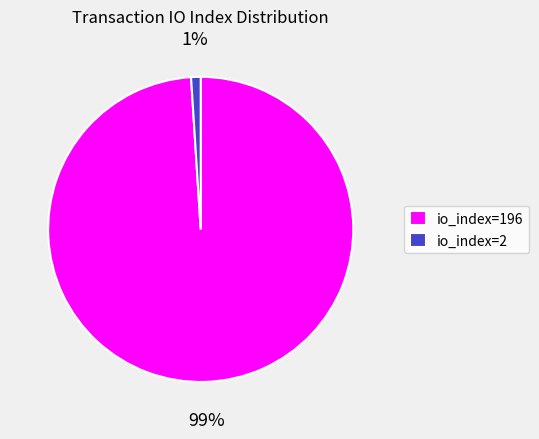

Which slice is the smallest?

io_index=2